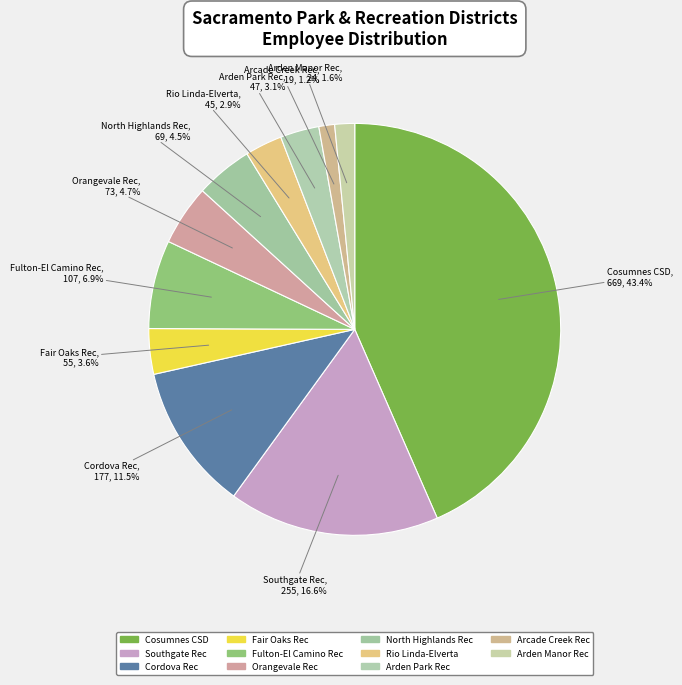

Which has a higher value, Fair Oaks Rec or Arden Park Rec?

Fair Oaks Rec